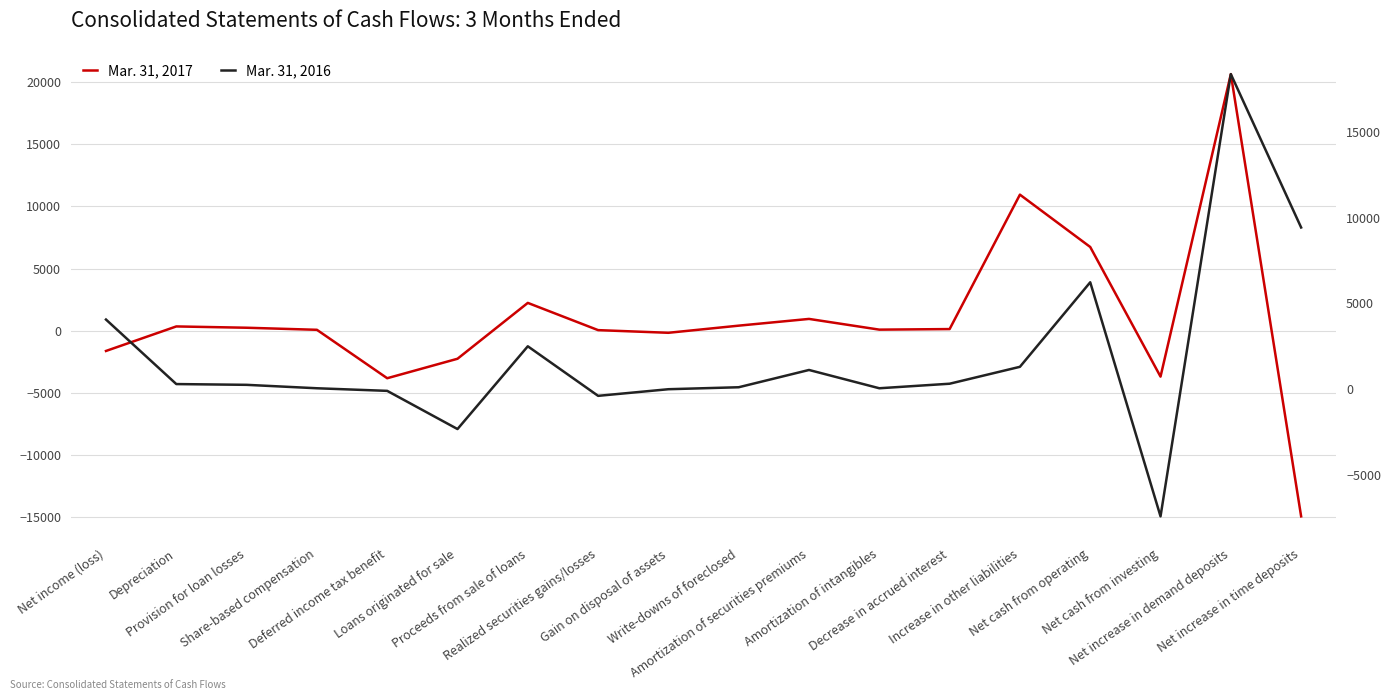

Between which two adjacent categories do Mar. 31, 2017 and Mar. 31, 2016 first intersect?

Net income (loss) and Depreciation